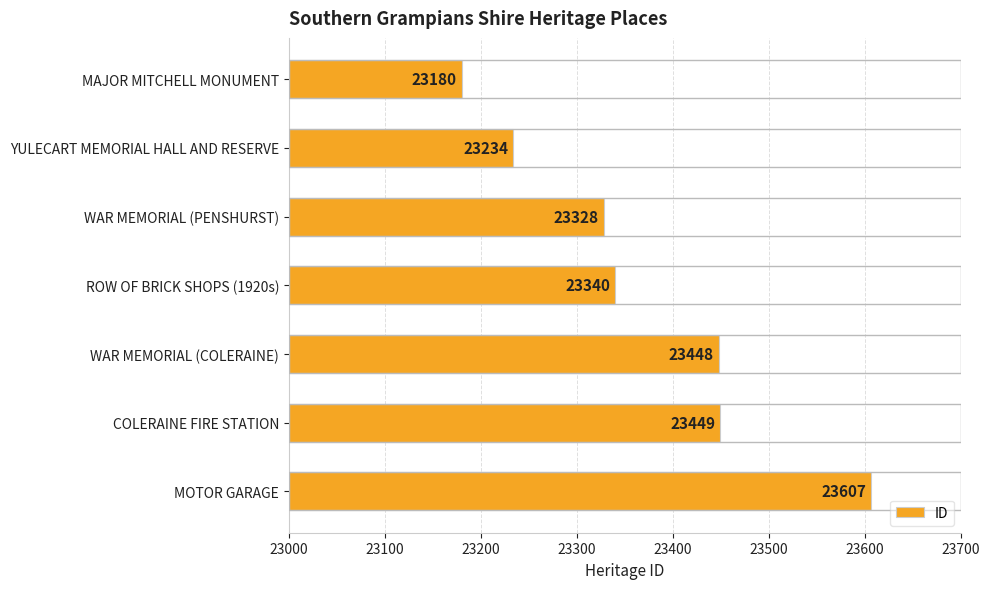

At which label is the value closest to 23393?

ROW OF BRICK SHOPS (1920s)